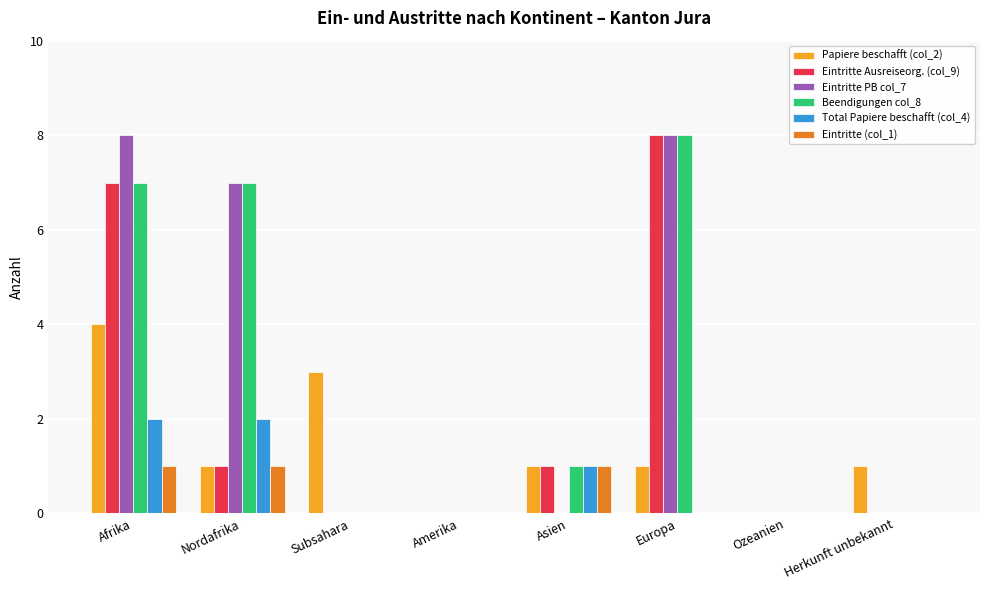

Is it true that Total Papiere beschafft (col_4) equals 0 at Europa?

True